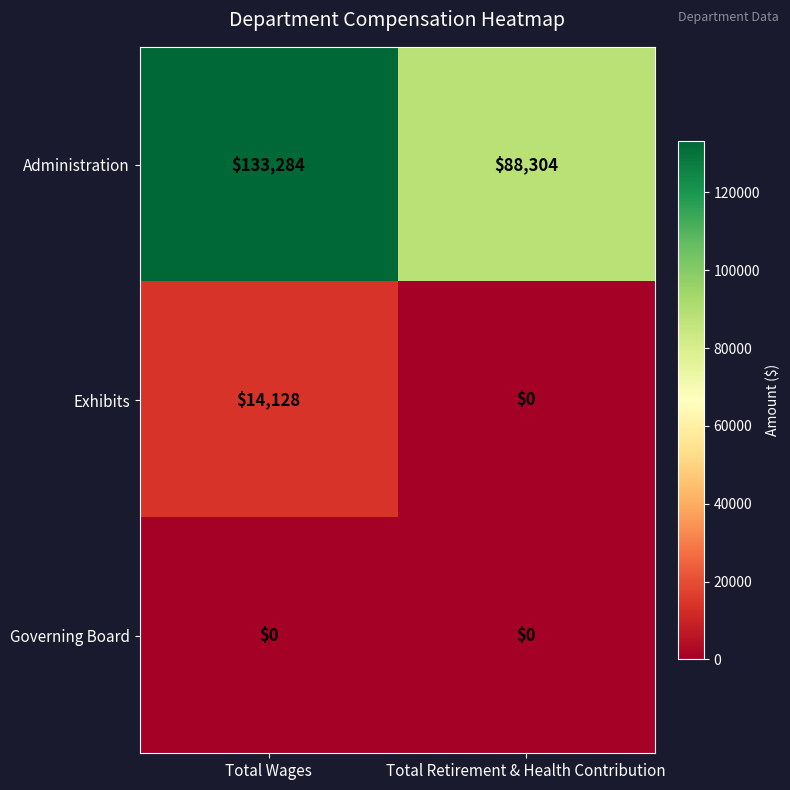

Which series has the largest total across all categories?

Administration